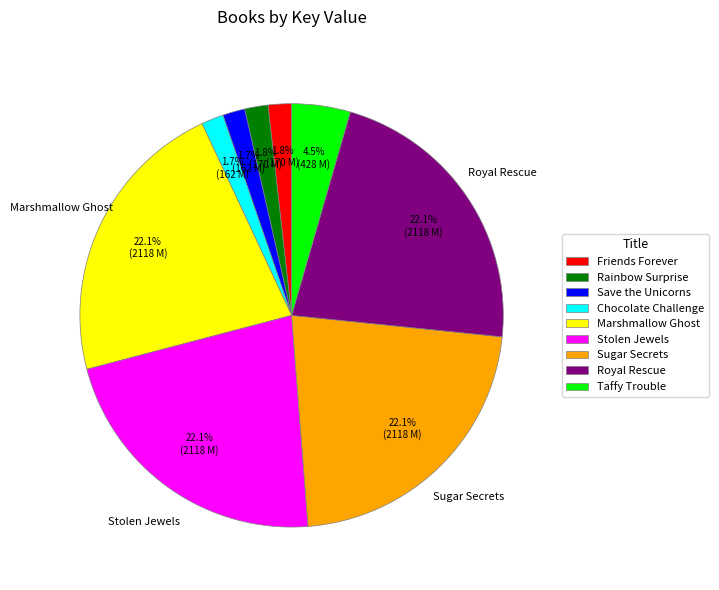

What is the ratio of the value at Friends Forever to the value at Taffy Trouble?

0.4